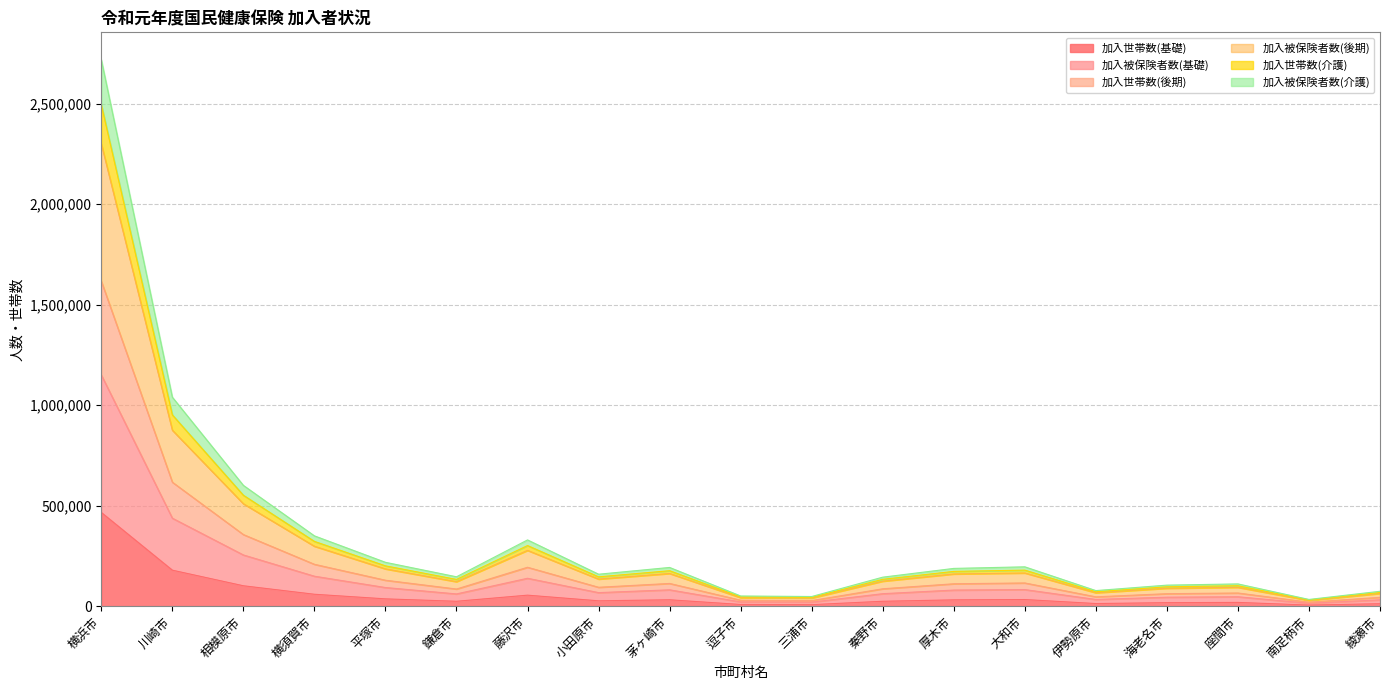

Does the chart have visible grid lines?

Yes